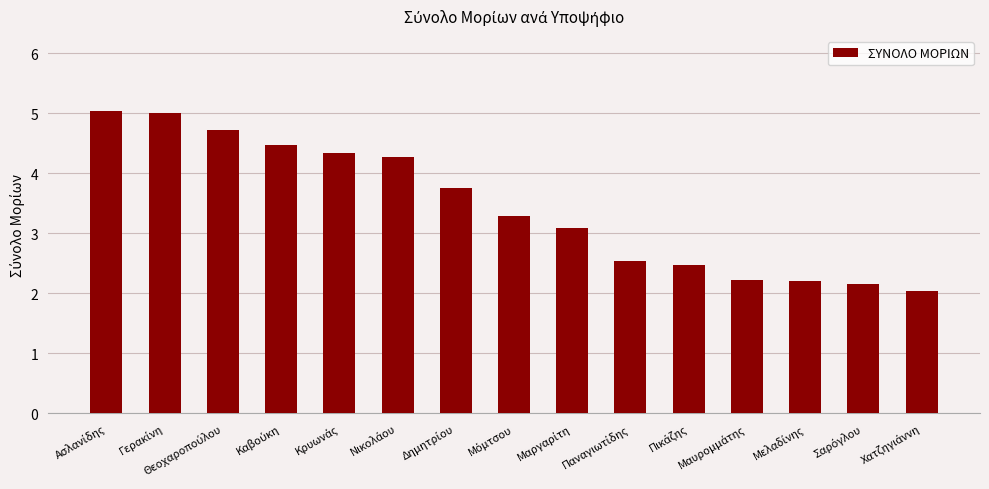

What is the sum of all values?

51.6